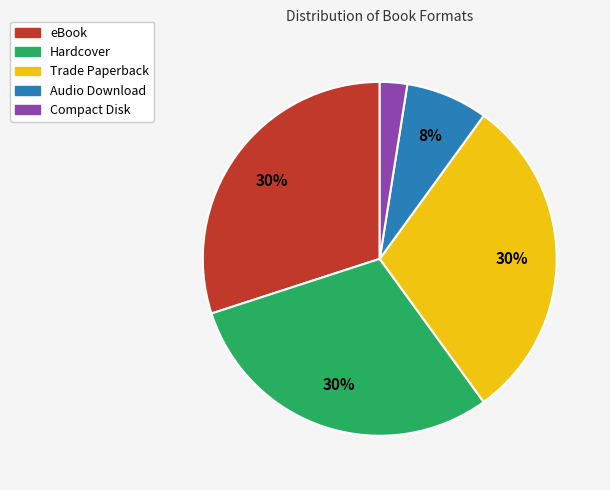

To the nearest percent, what is the average slice percentage?

20%